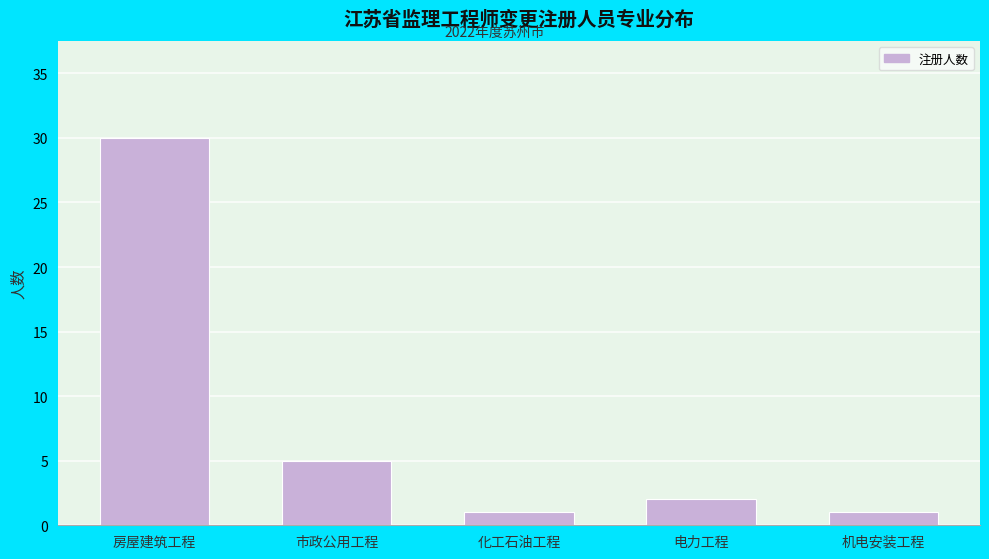

Reading left to right, transcribe all the data shown in this chart.

房屋建筑工程=30	市政公用工程=5	化工石油工程=1	电力工程=2	机电安装工程=1